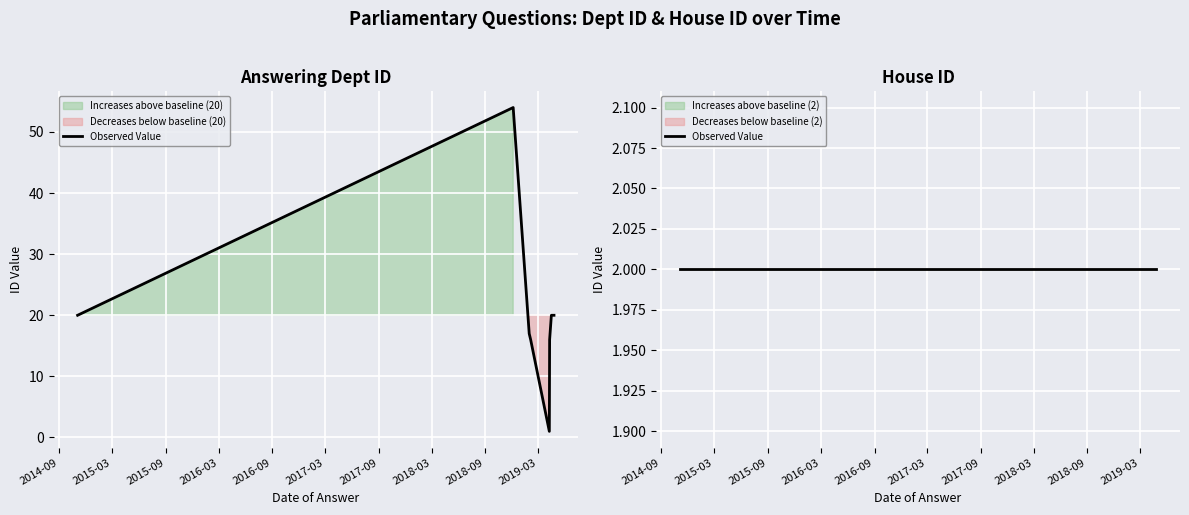

List the labels in order of answering dept id value, smallest first.

2019-04-09, 2019-02-04, 2019-04-10, 2019-01-30, 2014-11-03, 2014-11-03, 2019-04-16, 2019-04-25, 2018-12-06